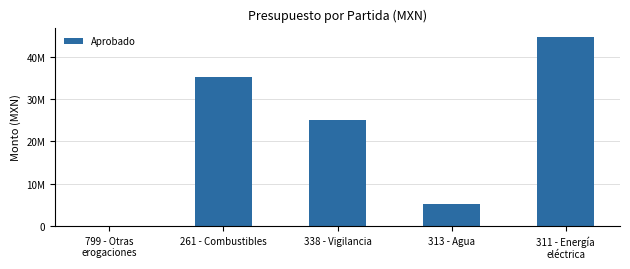

Are the bars horizontal?

No